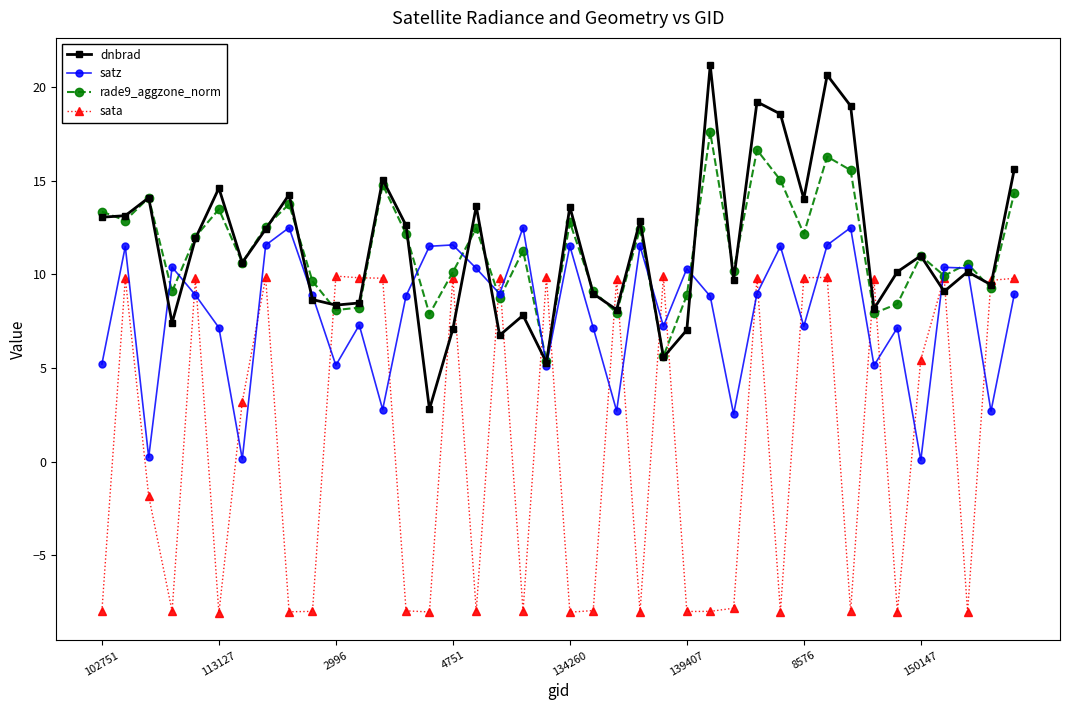

What is the greatest value displayed?

21.2